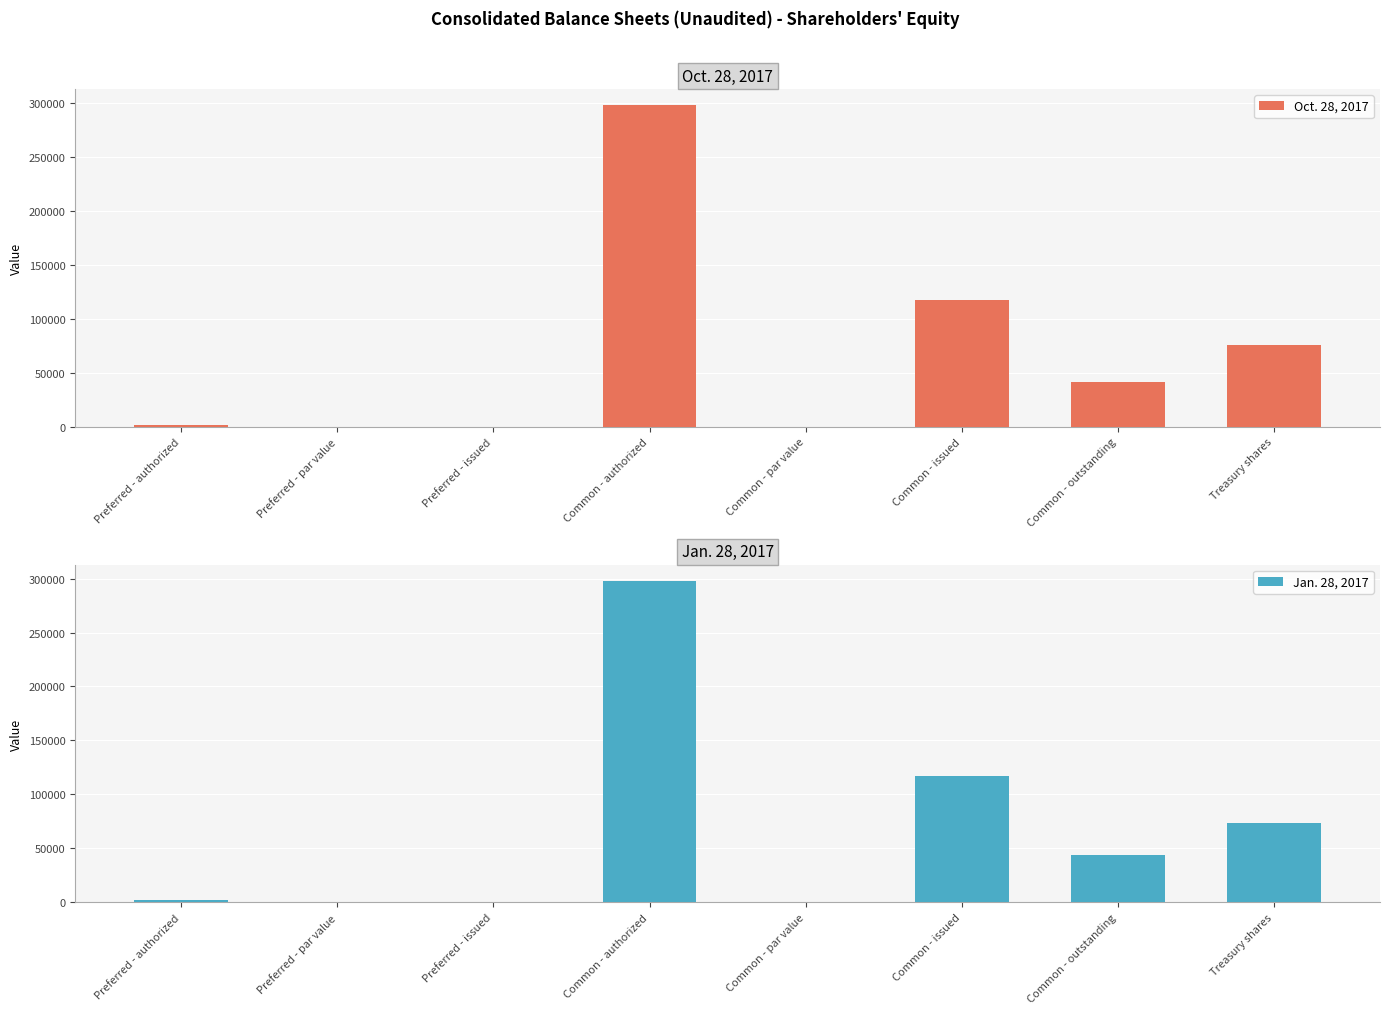

Which series has the largest total across all categories?

Oct. 28, 2017